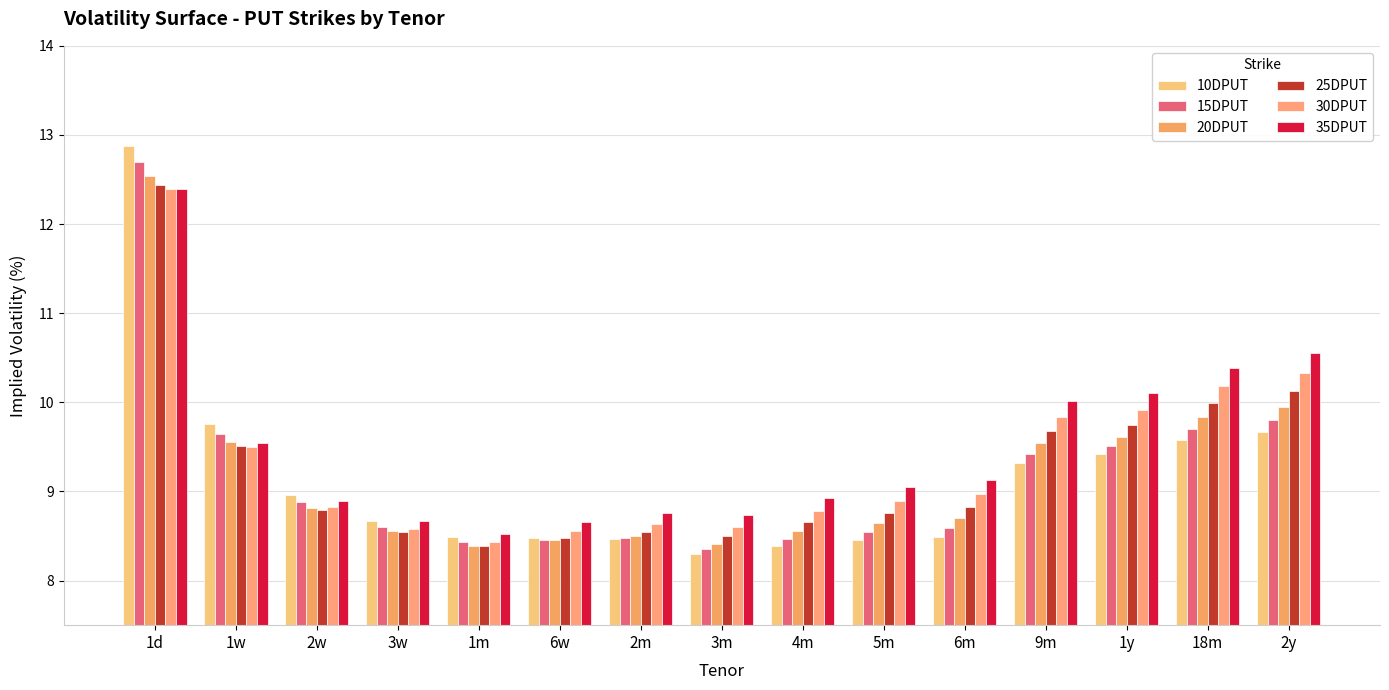

What value does the 30DPUT series have at 5m?

8.9